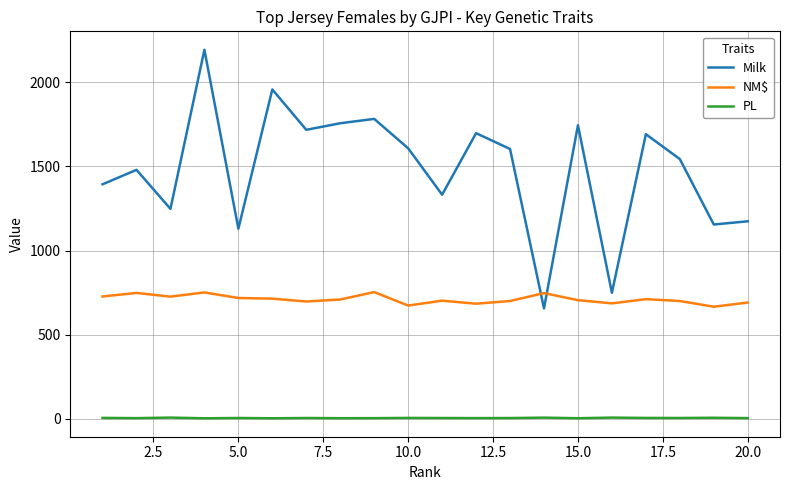

What are all the series names shown in the legend?

Milk, NM$, PL